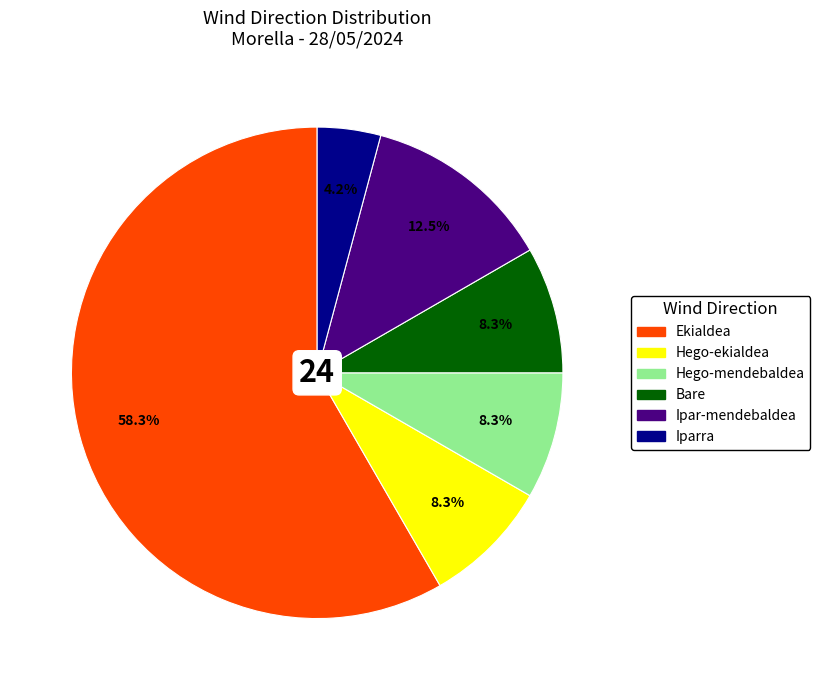

To the nearest percent, what is the average slice percentage?

17%